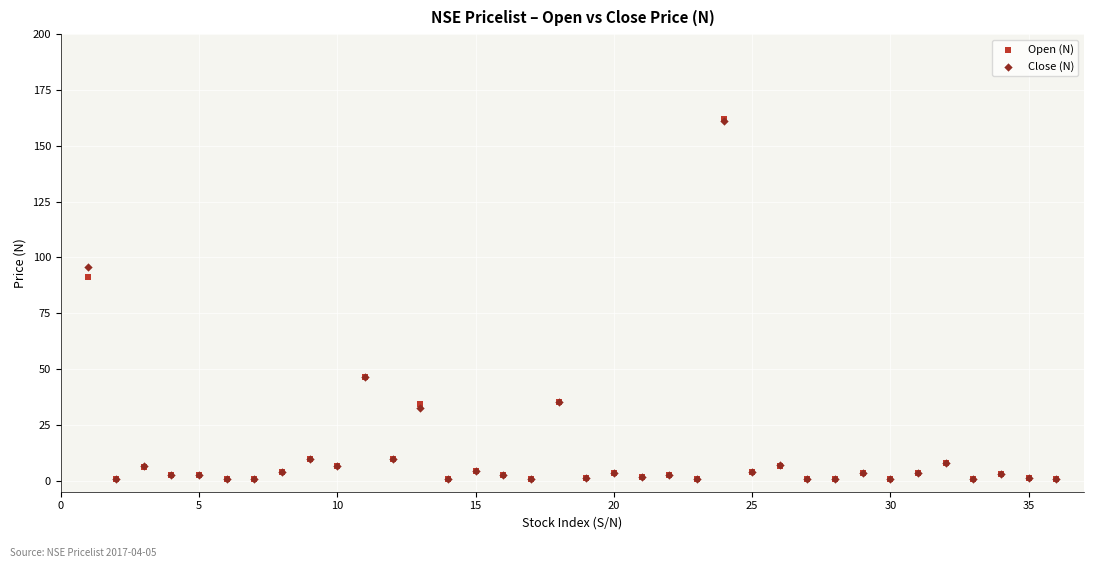

In the Close (N) series, what Y value is closest to 80?

95.9